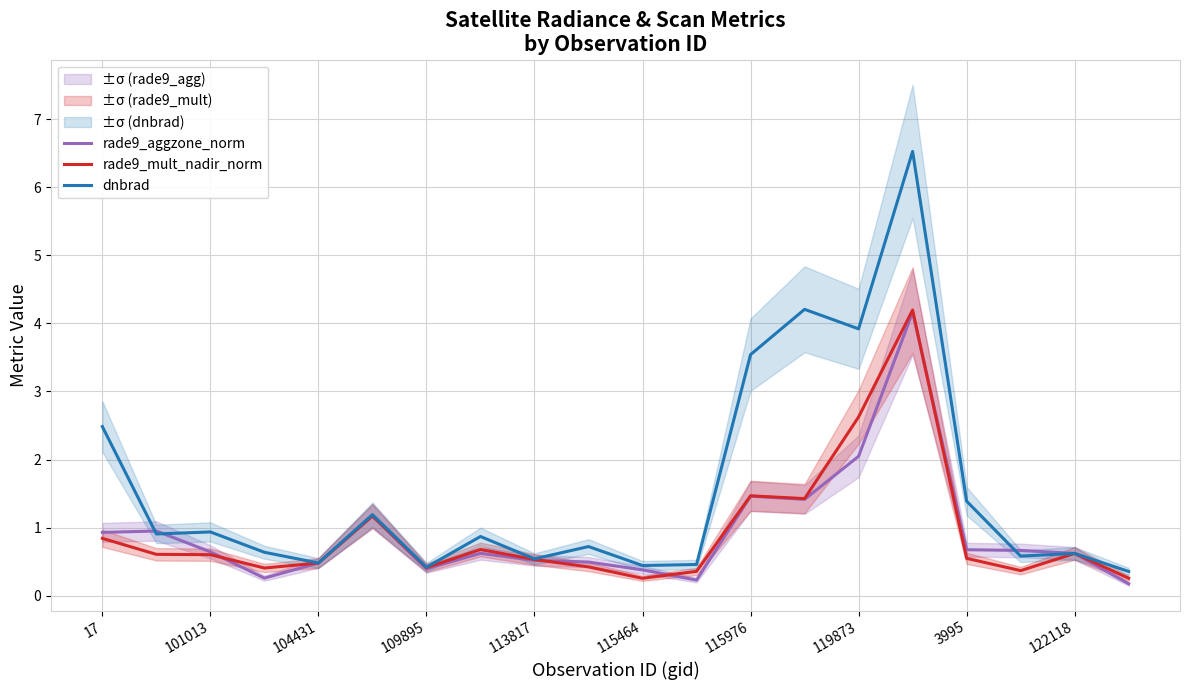

At how many categories does at least one series exceed 2?

5